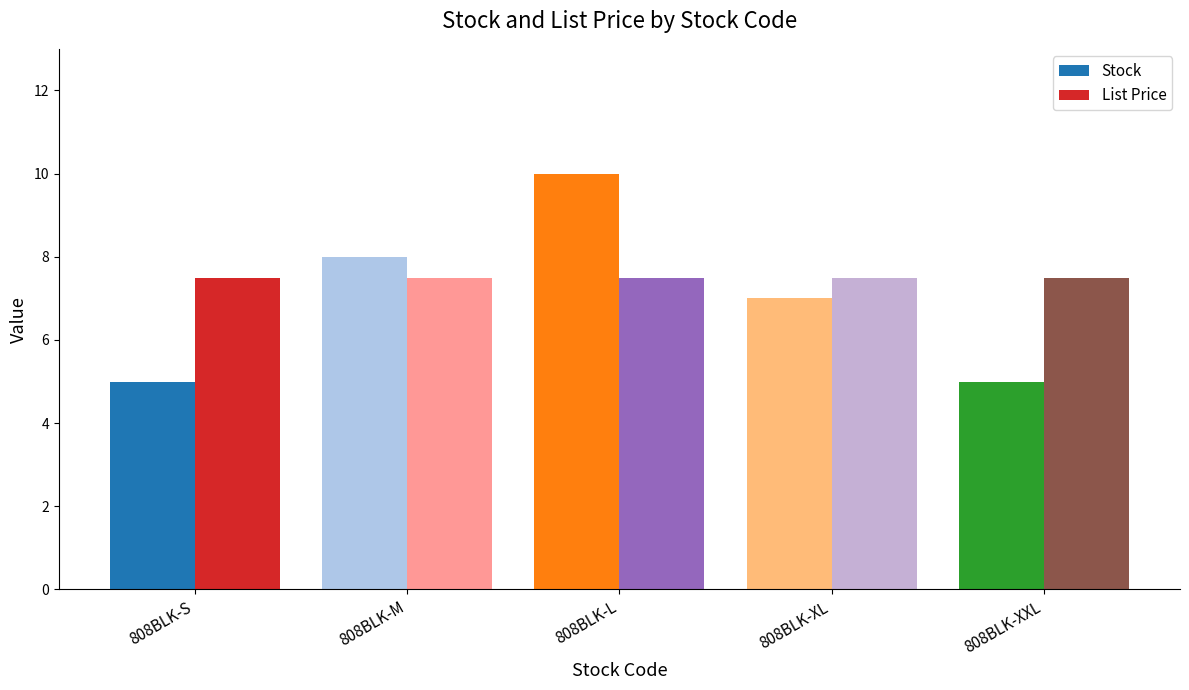

What is the average value of the Stock series?

7.0